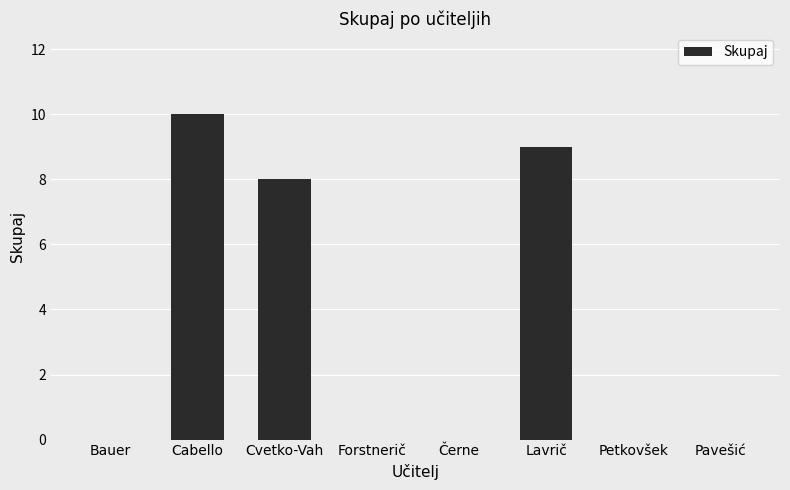

The value at Bauer is 0. True or false?

True